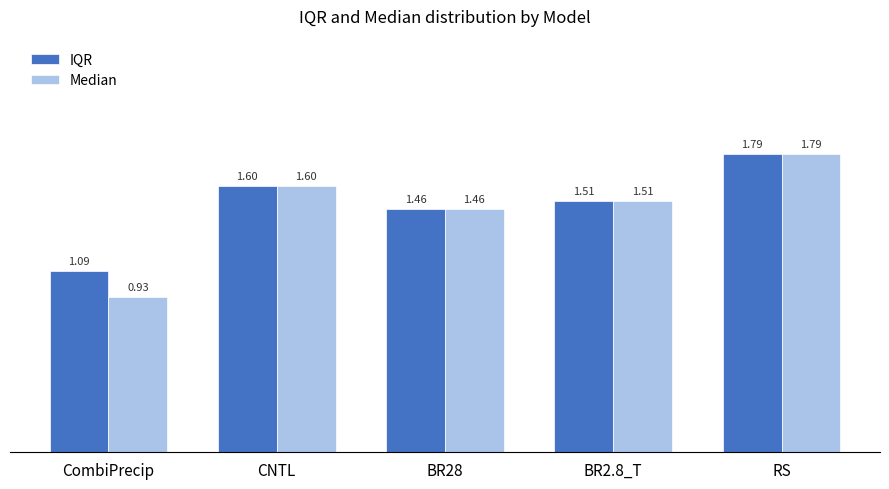

Which series changed the most between CombiPrecip and RS?

Median